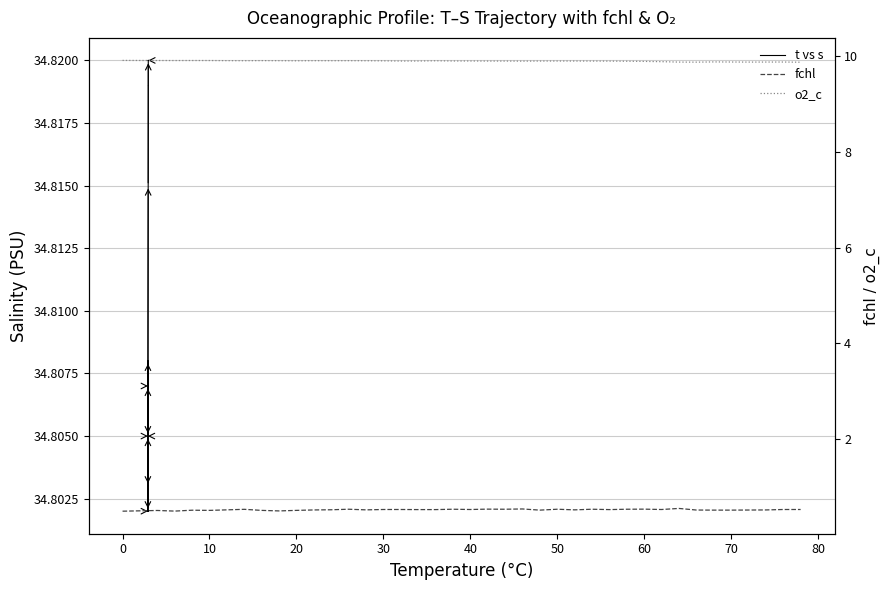

What is the label of the 38th point from the right?

10